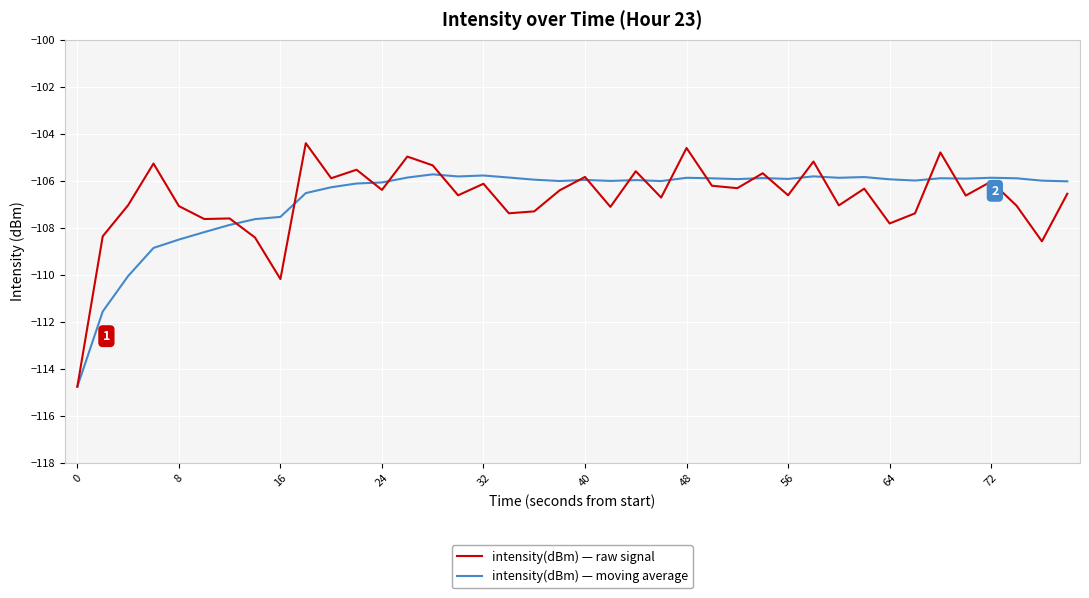

Does the chart display data point markers on the line(s)?

No